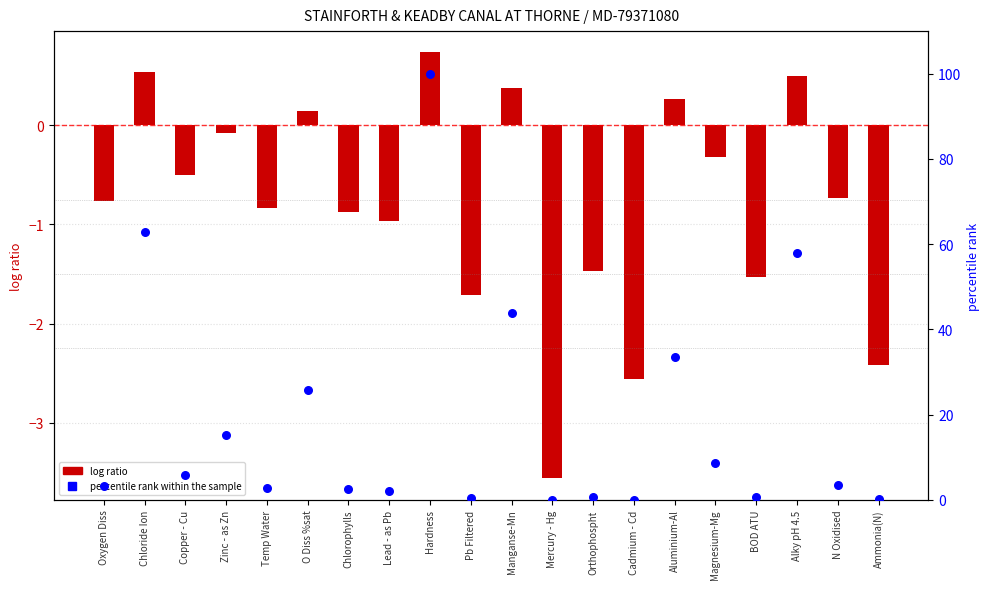

What are all the series names shown in the legend?

log ratio, percentile rank within the sample